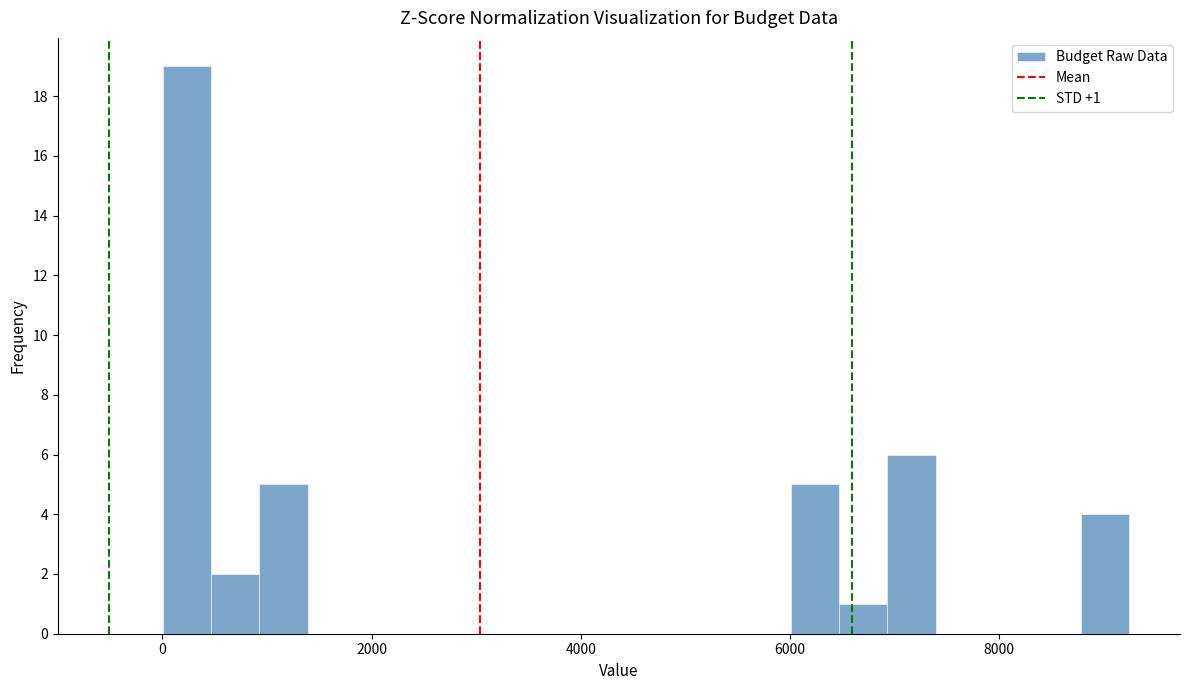

Read against the x-axis, roughly where is the centre of the tallest bar?

200